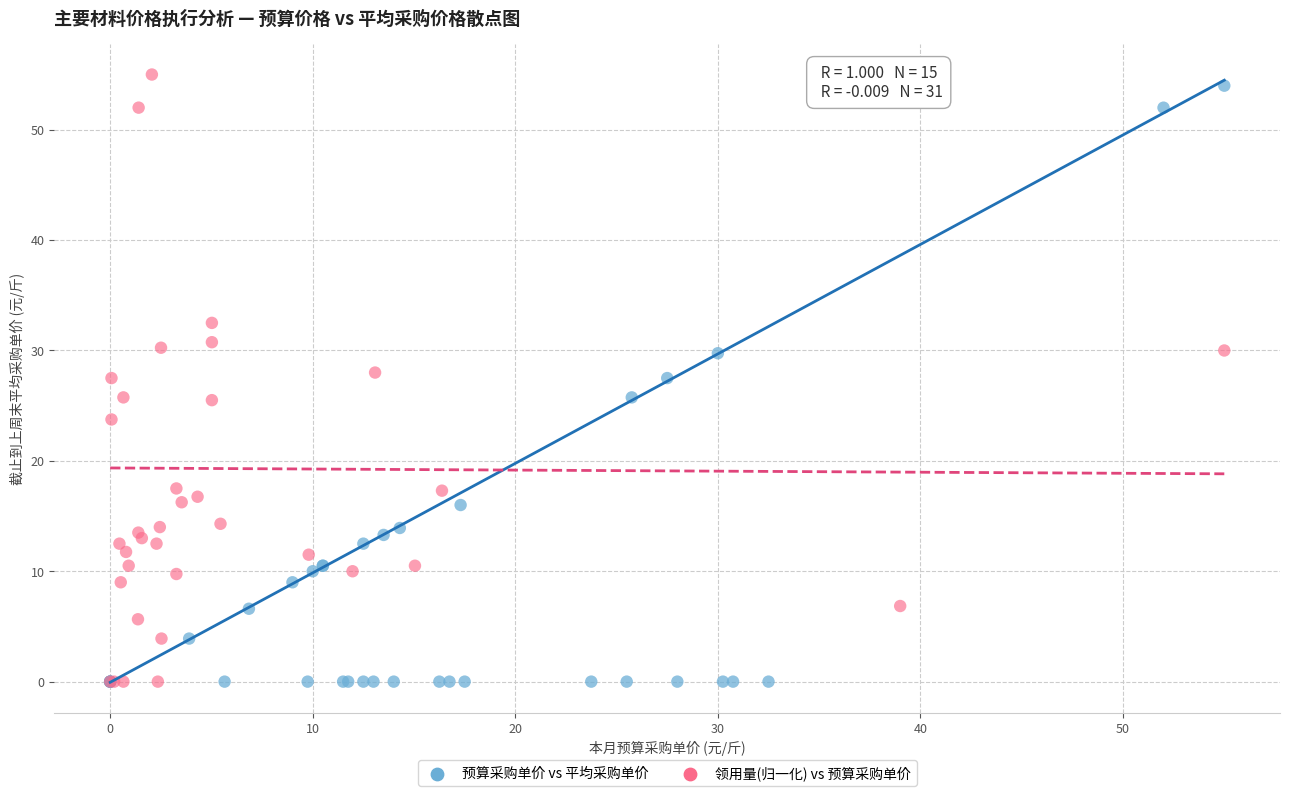

Which series has the widest spread of Y values?

领用量(归一化) vs 预算采购单价